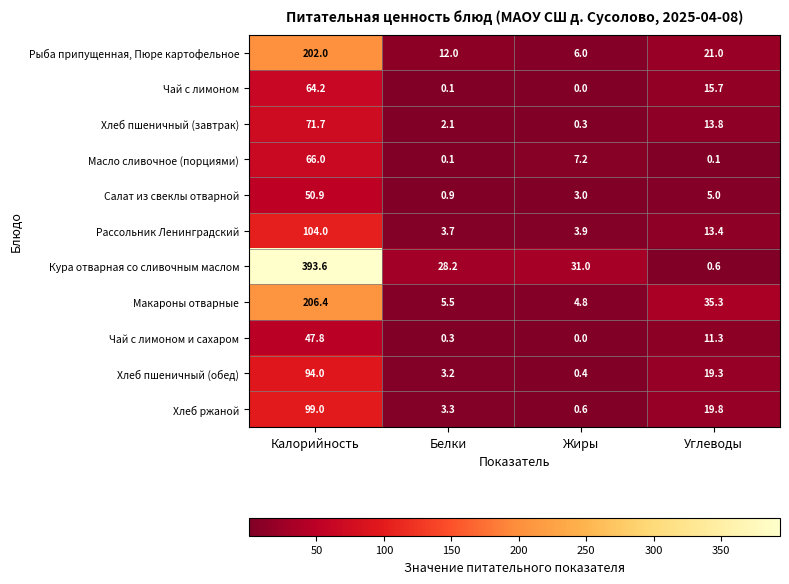

Which series has the largest total across all categories?

Кура отварная со сливочным маслом